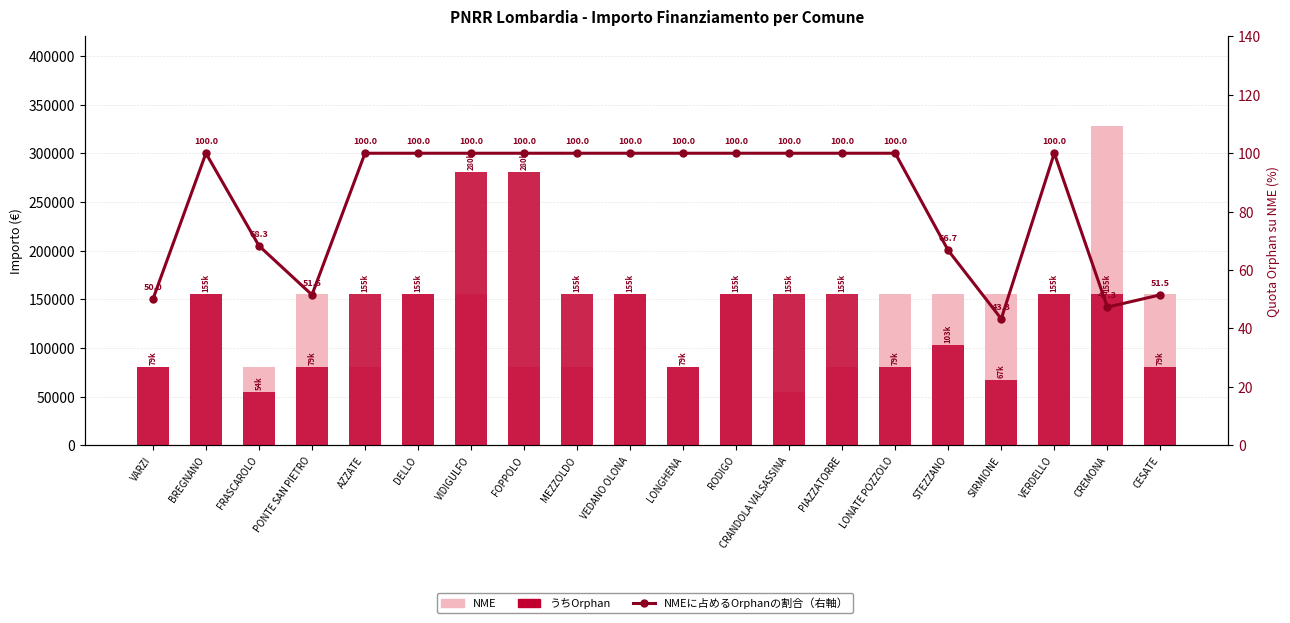

Reading left to right, what are all the values shown in this chart?

NME: 79922.0	155234.0	79922.0	155234.0	79922.0	155234.0	155234.0	79922.0	79922.0	155234.0	79922.0	155234.0	54412.0	79922.0	155234.0	155234.0	155234.0	155234.0	328160.0	155234.0
うちOrphan: 79922.0	155234.0	54412.0	79922.0	155234.0	155234.0	280932.0	280932.0	155234.0	155234.0	79922.0	155234.0	155234.0	155234.0	79922.0	103444.0	67167.0	155234.0	155234.0	79922.0
NMEに占めるOrphanの割合（右軸）: 50.0	100.0	68.3	51.5	100.0	100.0	100.0	100.0	100.0	100.0	100.0	100.0	100.0	100.0	100.0	66.7	43.3	100.0	47.3	51.5